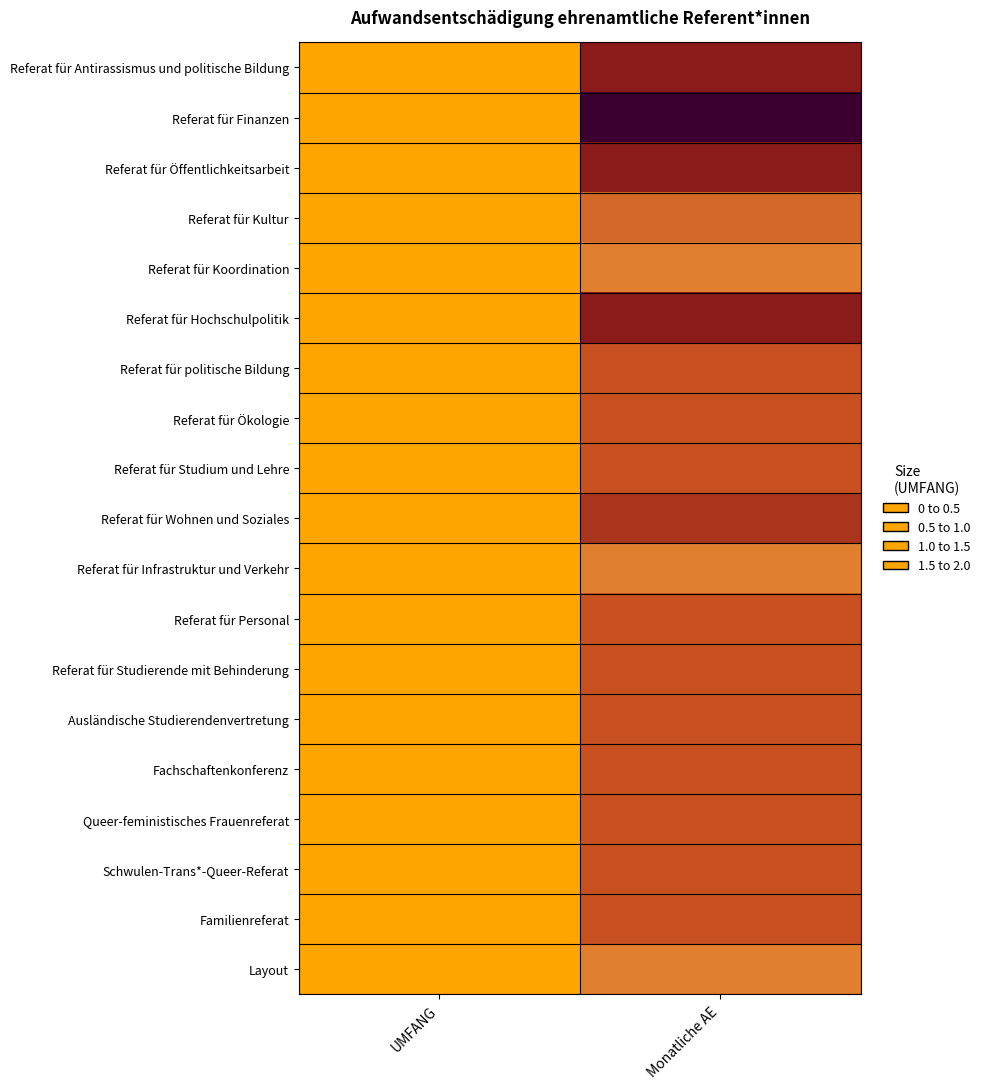

Count the number of categories in the chart.

2